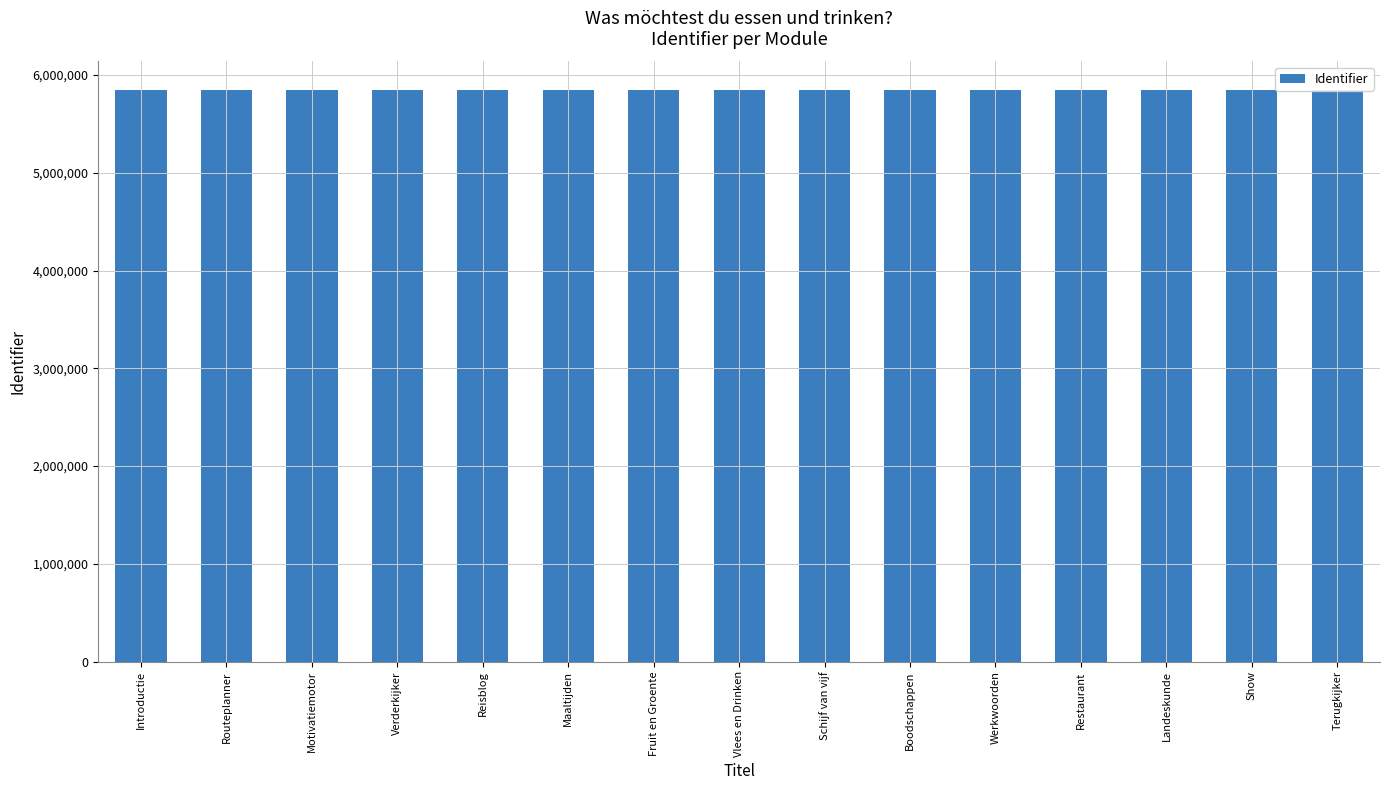

What position from the left is Boodschappen?

10